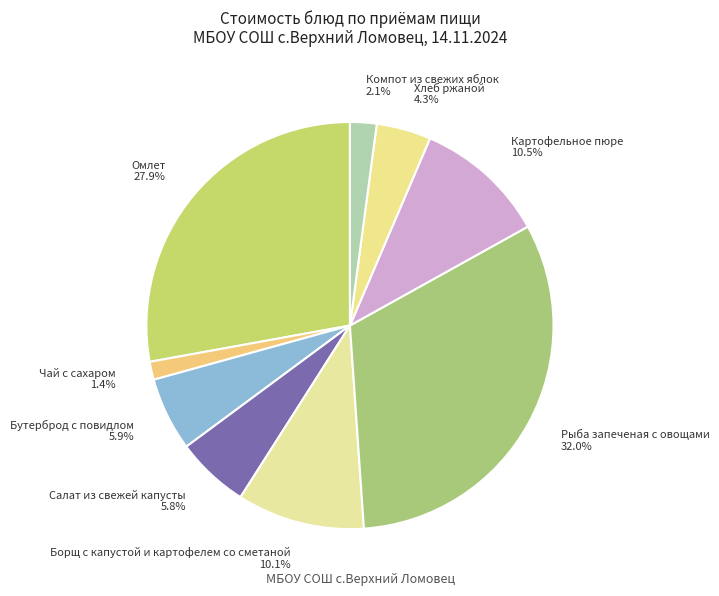

Approximately how many times larger is the value at Салат из свежей капусты compared to Чай с сахаром?

4.1